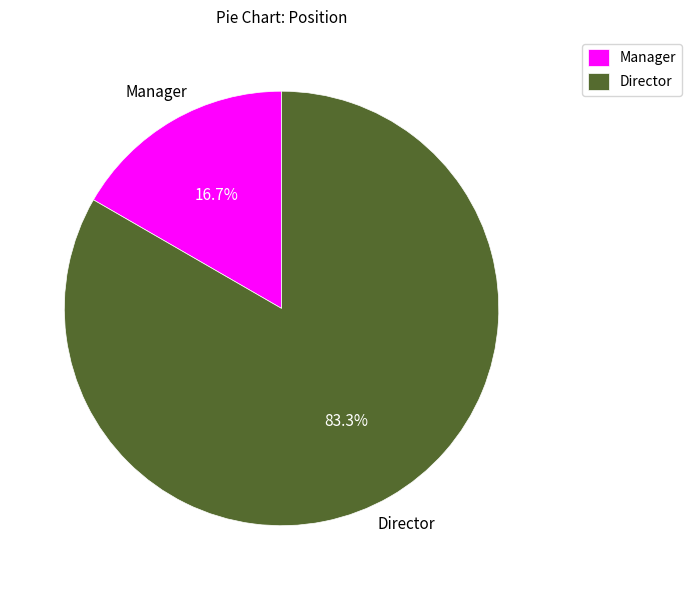

What percentage do Manager and Director together represent?

100.0%